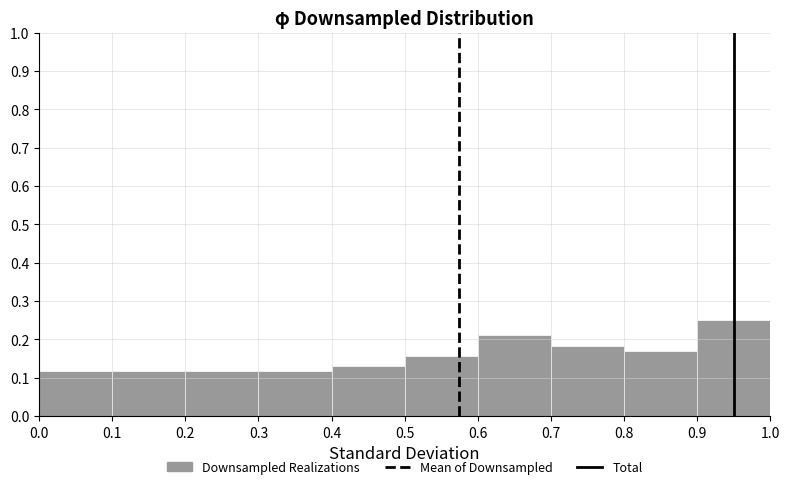

Reading left to right, transcribe this chart: for each bar, give the range it covers on the x-axis and its height. The values are not printed on the chart, so give them approximately, as read against the axis.

0.0 to 0.1: 0.12
0.1 to 0.2: 0.12
0.2 to 0.3: 0.12
0.3 to 0.4: 0.12
0.4 to 0.5: 0.13
0.5 to 0.6: 0.16
0.6 to 0.7: 0.21
0.7 to 0.8: 0.18
0.8 to 0.9: 0.17
0.9 to 1.0: 0.25